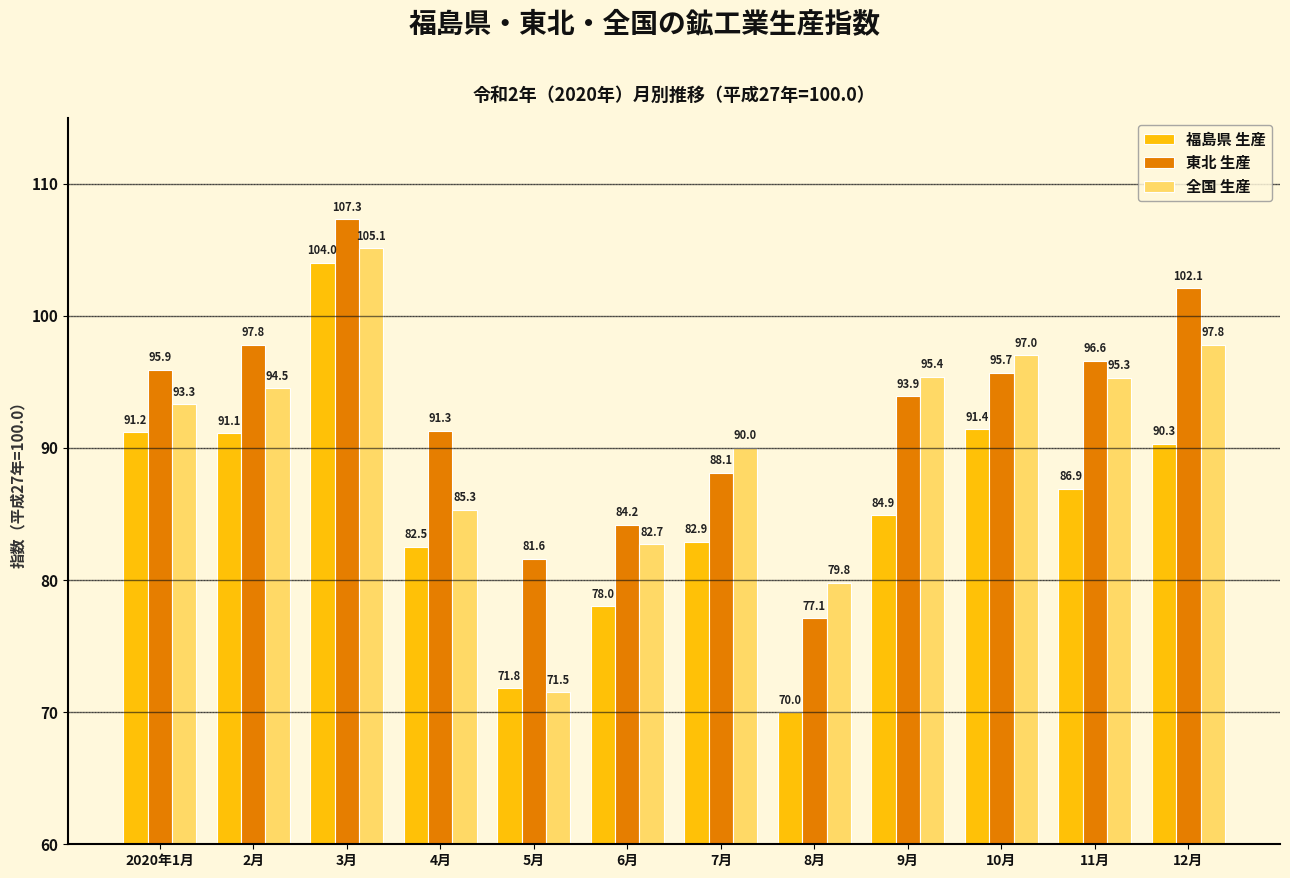

Does the chart contain any negative values?

No